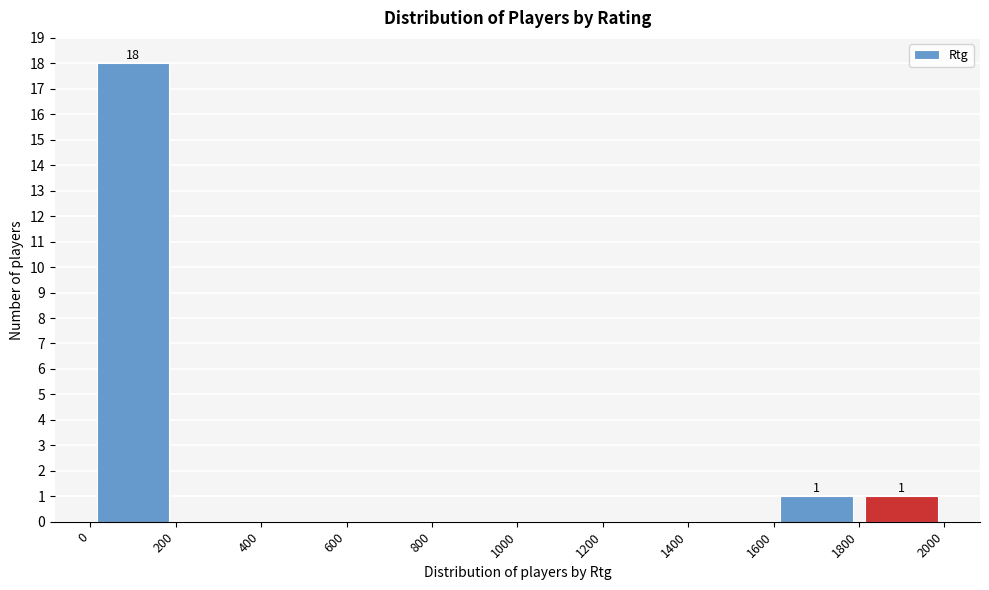

Over which range of the x-axis is the bar tallest?

0 to 200